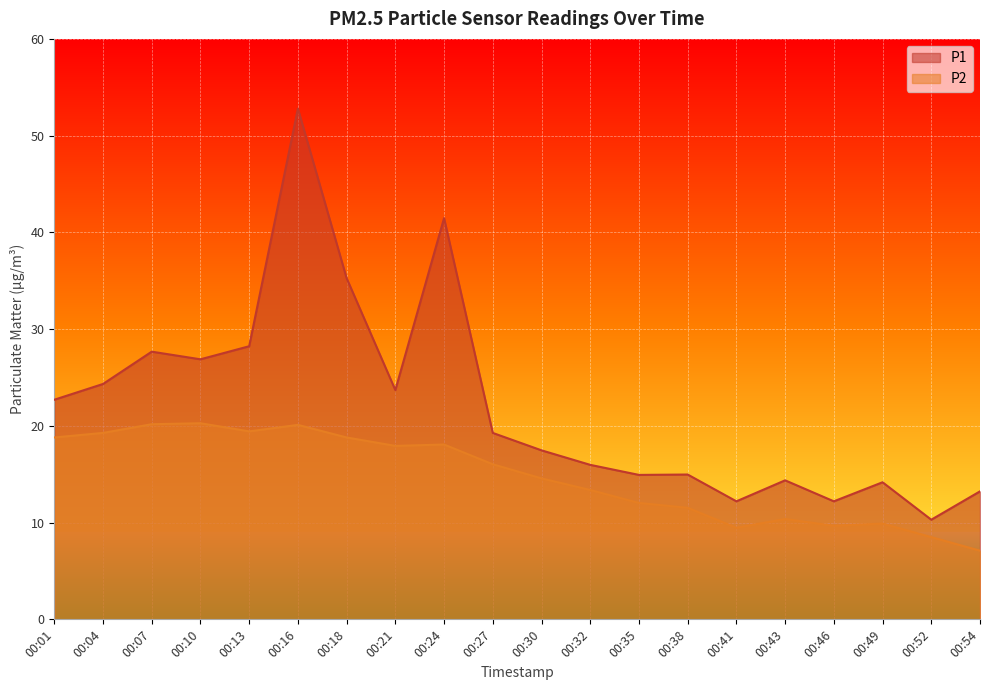

At which category does P1 reach its first local valley?

00:10